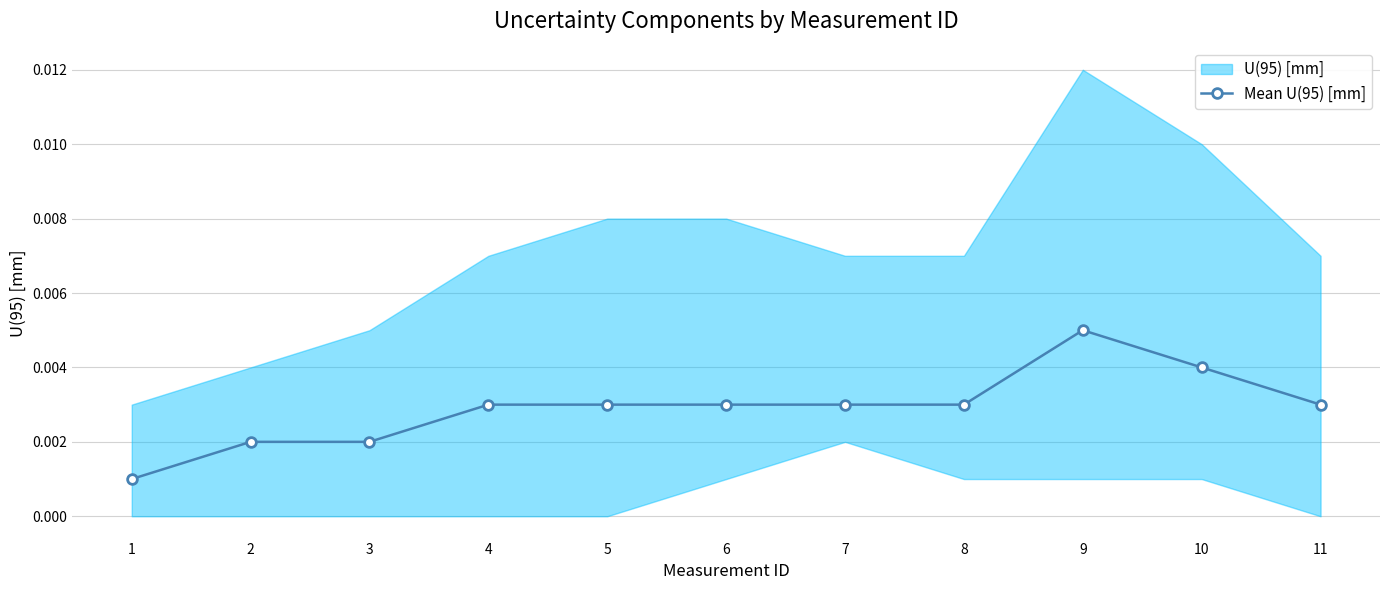

At which category does the data reach its first local peak?

9